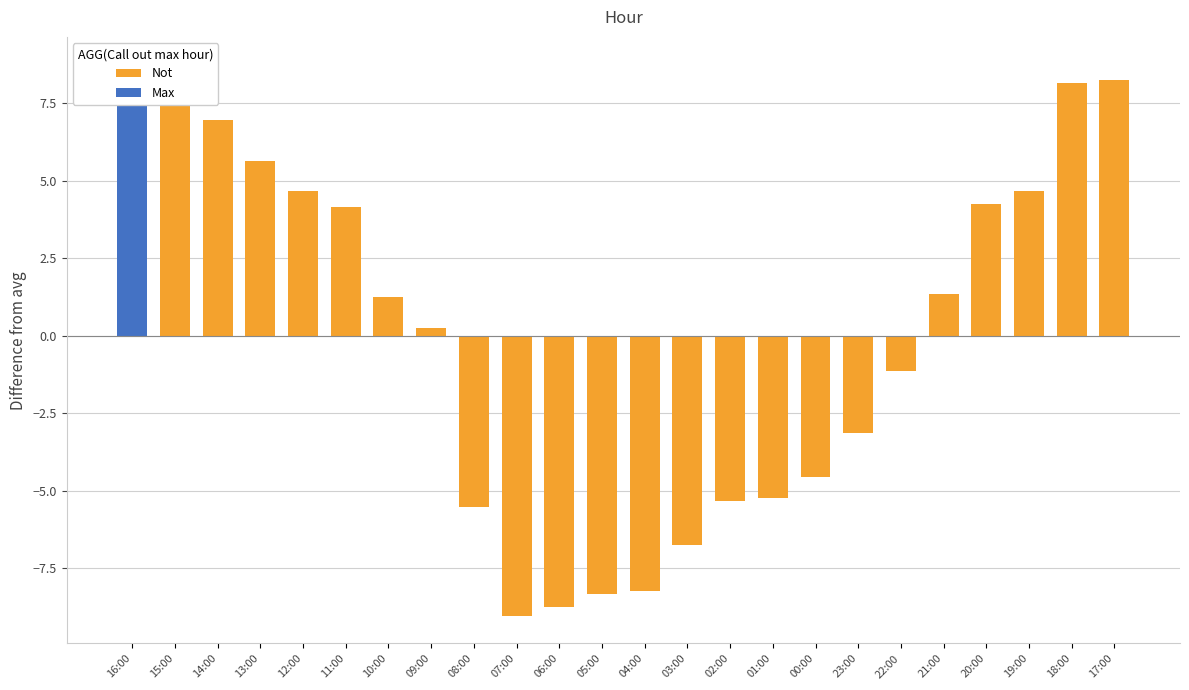

Is it true that Not equals -1.1 at 22:00?

True